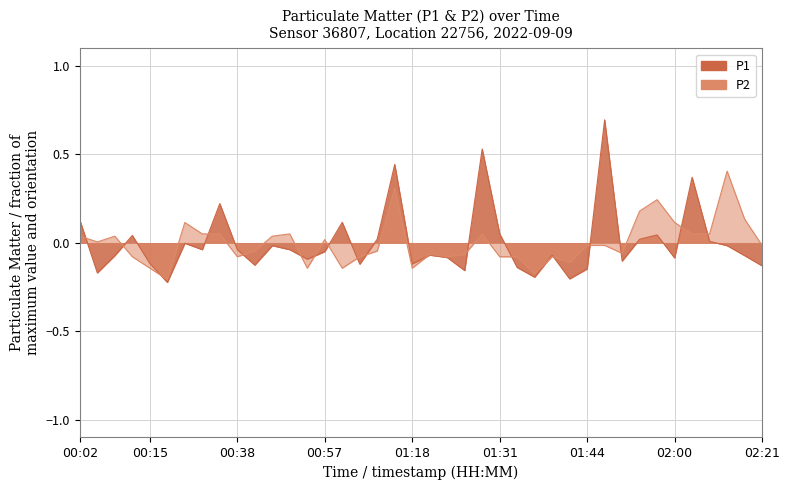

Which category has the highest value across all series?

01:47